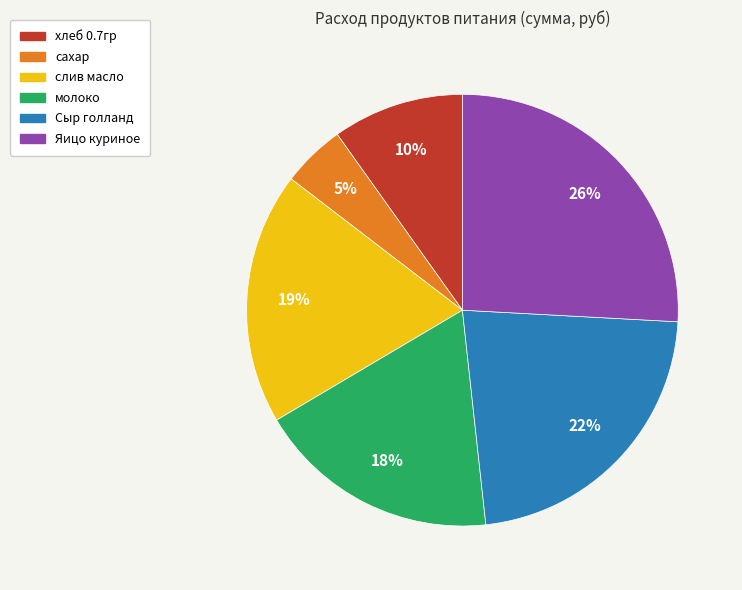

What percentage is the слив масло slice, to the nearest percent?

19%